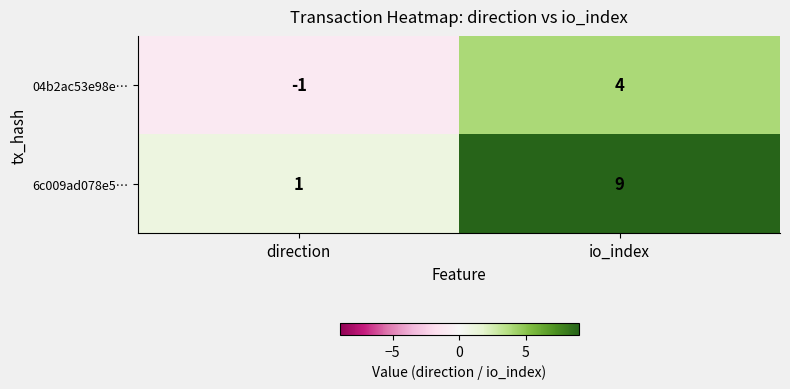

Reading right to left, transcribe all the data shown in this chart.

04b2ac53e98e…: io_index=4	direction=-1
6c009ad078e5…: io_index=9	direction=1